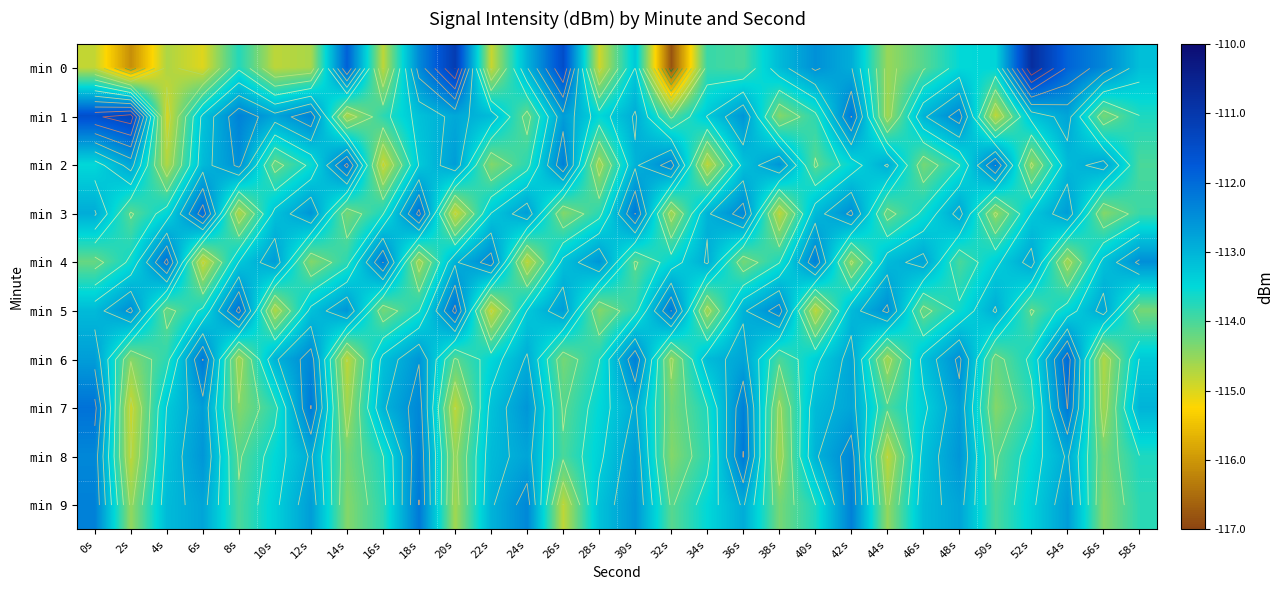

How many data points in min 6 are above -113?

10